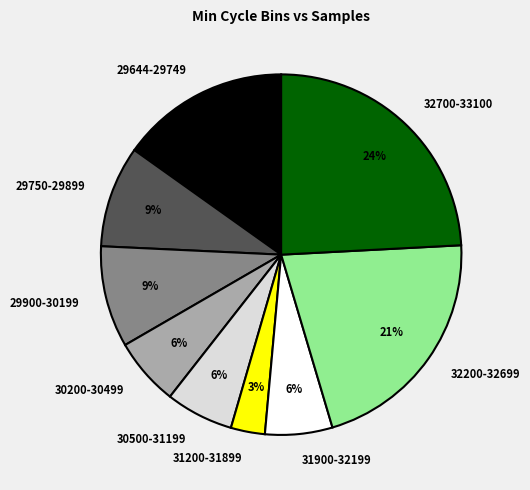

How many slices are in this pie chart?

9